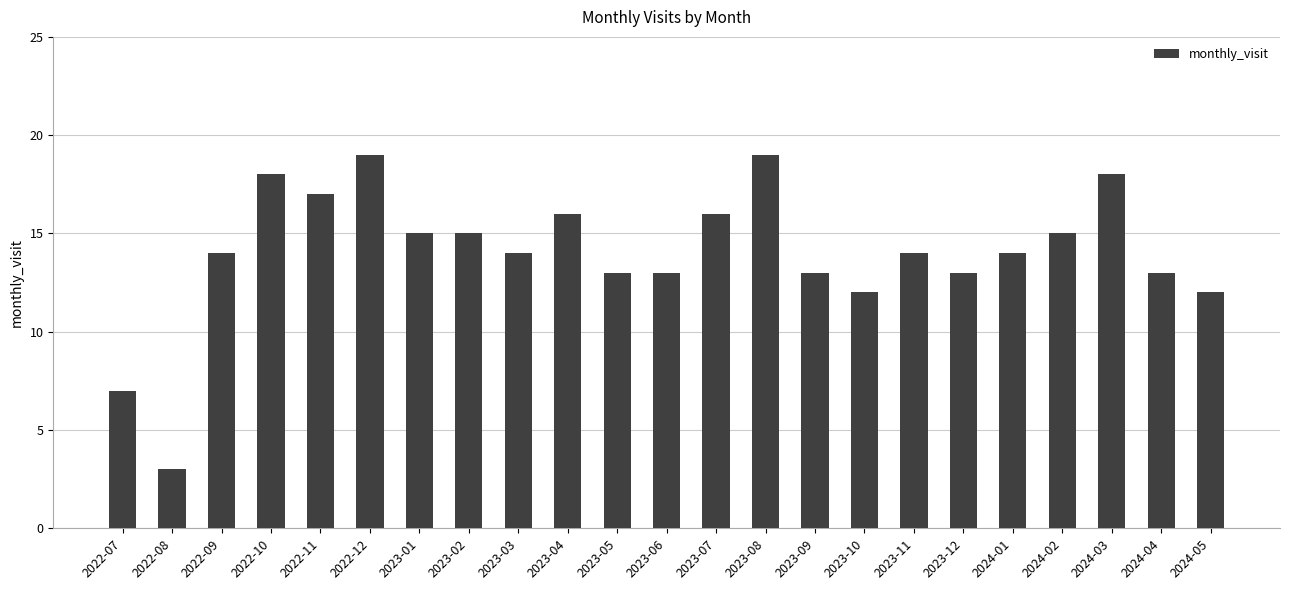

What is the change in value from 2022-07 to 2024-04?

+6